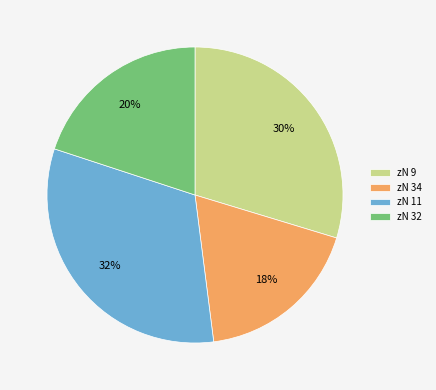

Which slice is the smallest?

zN 34